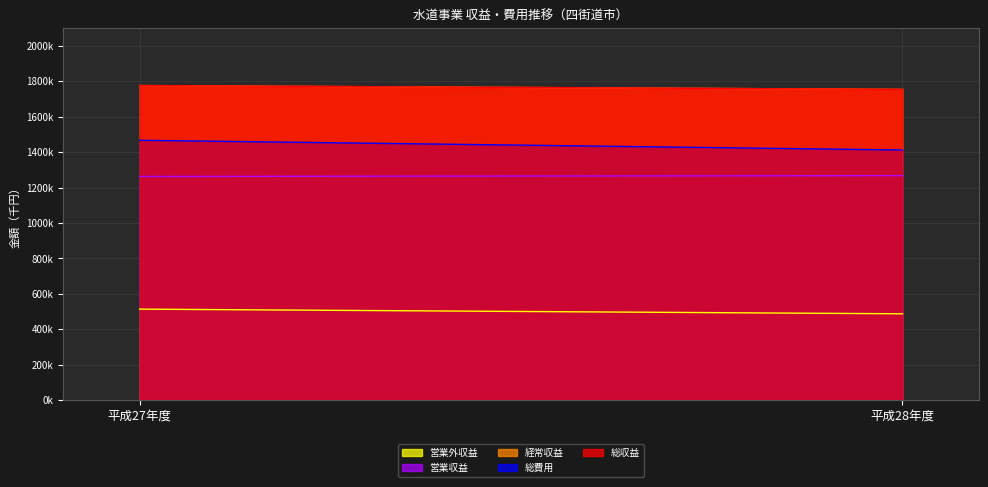

What is the sum of the 総費用 values at 平成28年度 and 平成27年度?

2879282